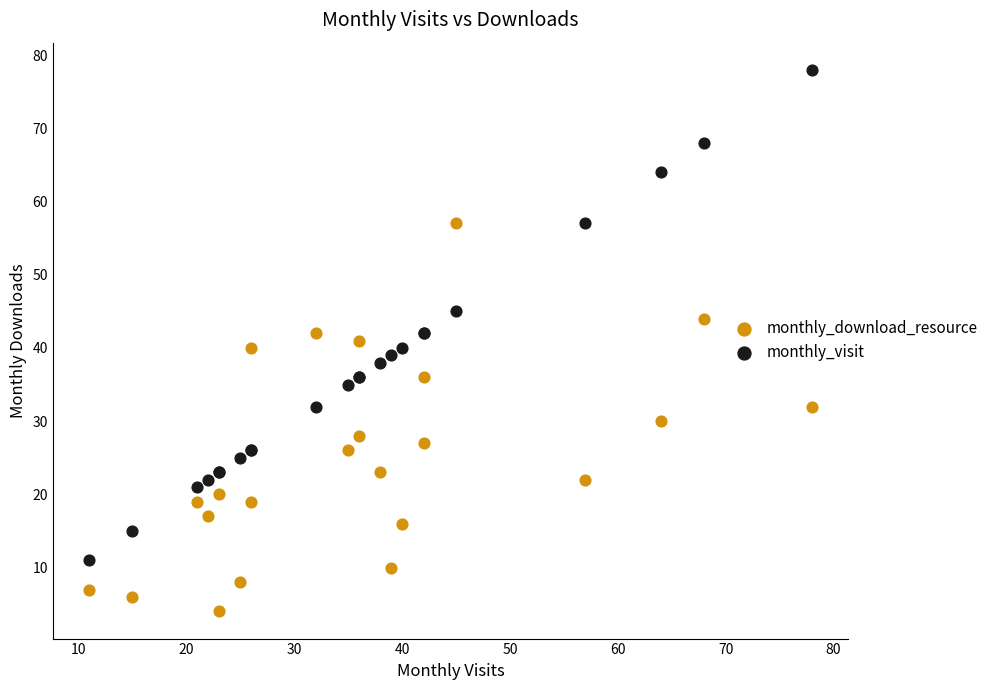

Which series has the widest spread of Y values?

monthly_visit